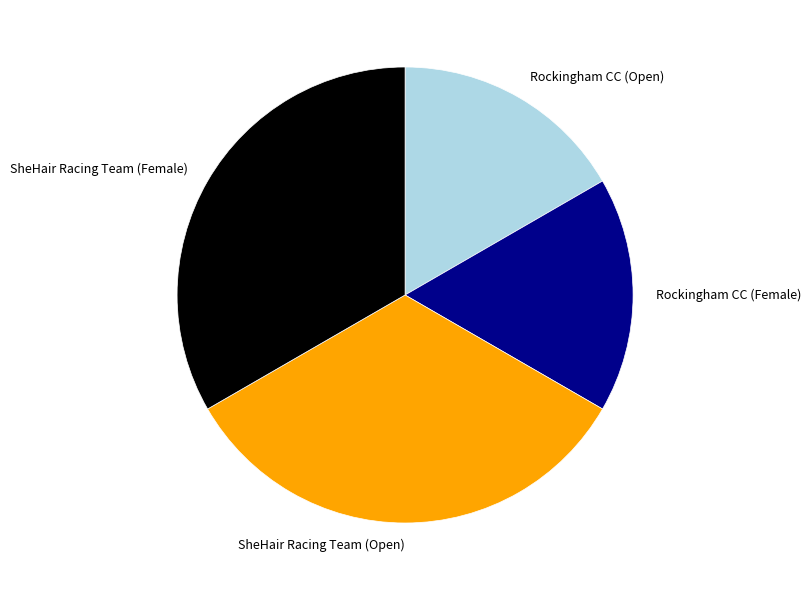

How many segments does this pie chart have?

4